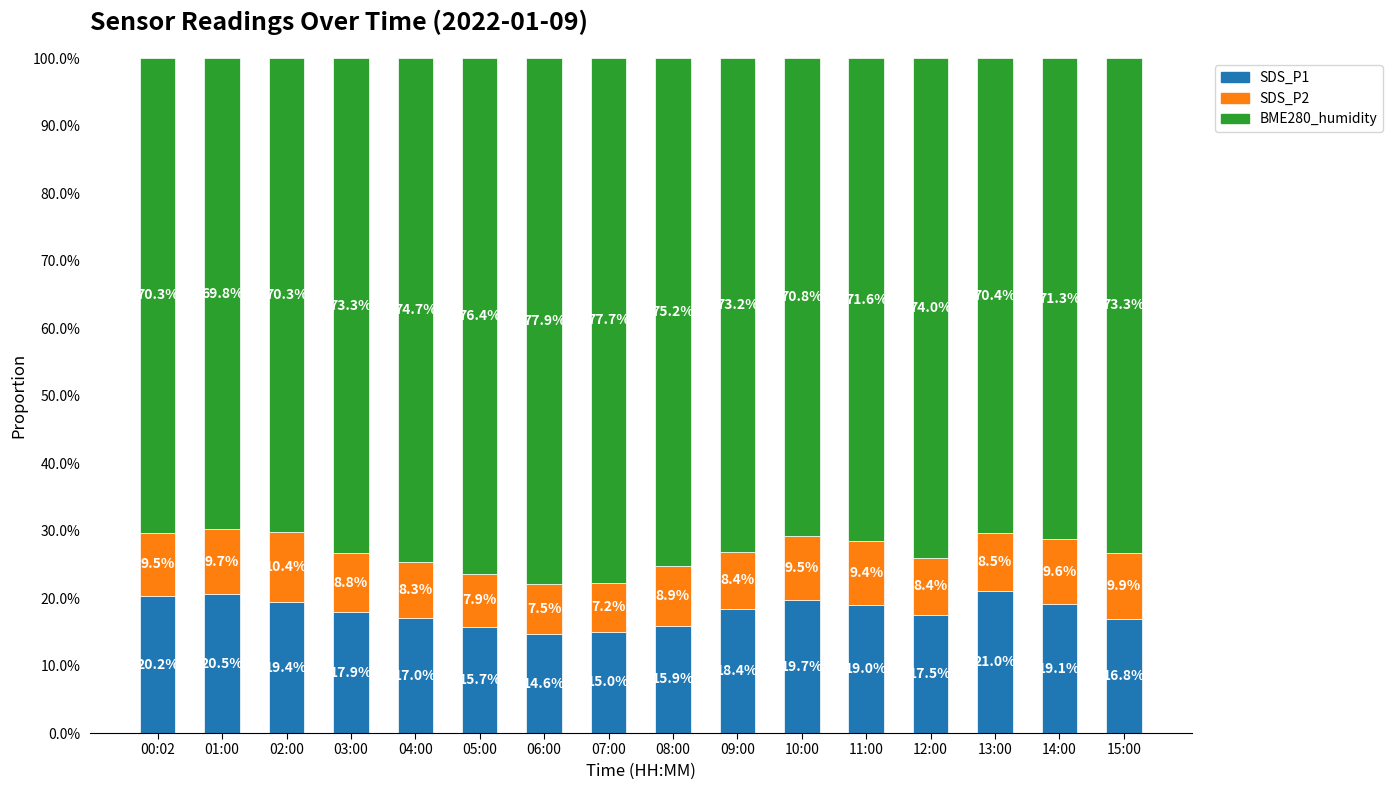

At which label does SDS_P1 reach its peak?

13:00